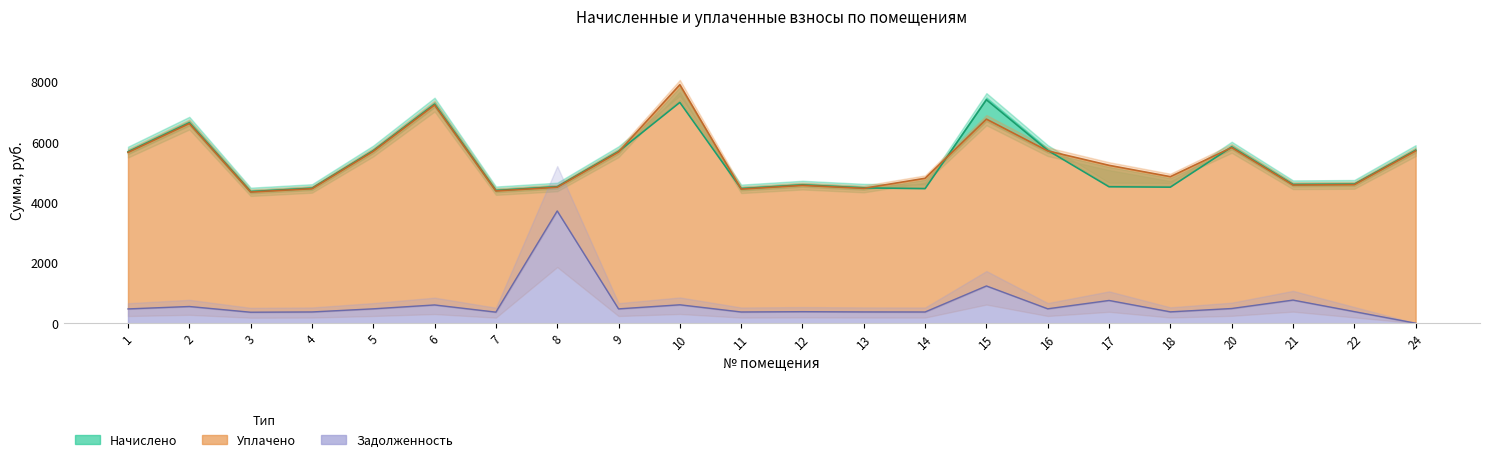

How many interior local peaks does the задолженность (линия) series have?

8